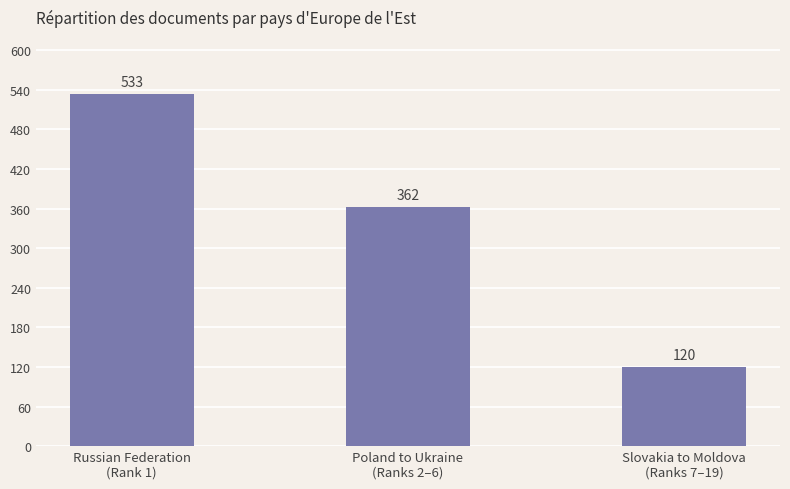

What is the change in value from Russian Federation
(Rank 1) to Slovakia to Moldova
(Ranks 7–19)?

-413